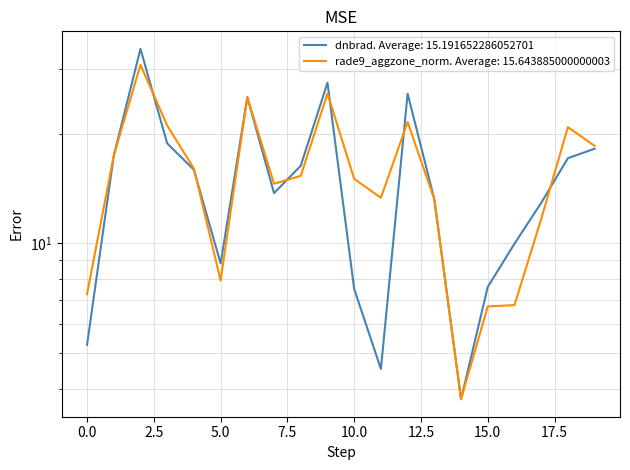

What is the total value across all series at 2?

65.1